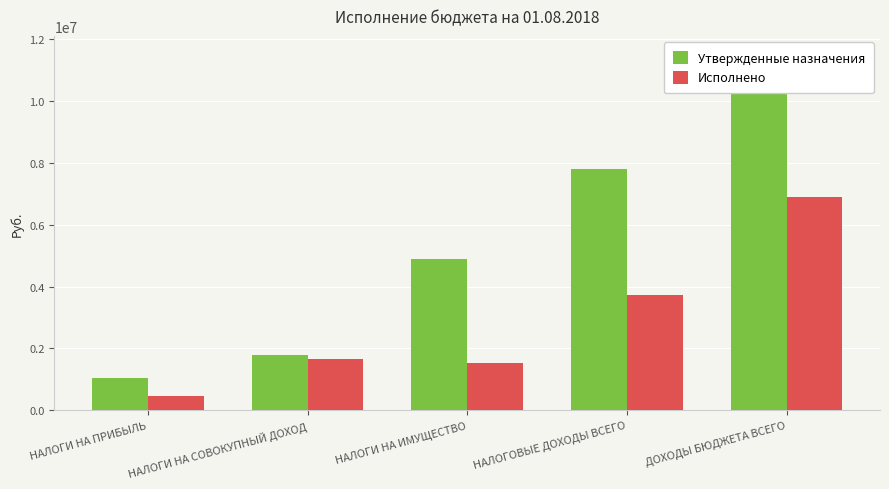

Rank the categories by Утвержденные назначения value from highest to lowest.

ДОХОДЫ БЮДЖЕТА ВСЕГО, НАЛОГОВЫЕ ДОХОДЫ ВСЕГО, НАЛОГИ НА ИМУЩЕСТВО, НАЛОГИ НА СОВОКУПНЫЙ ДОХОД, НАЛОГИ НА ПРИБЫЛЬ